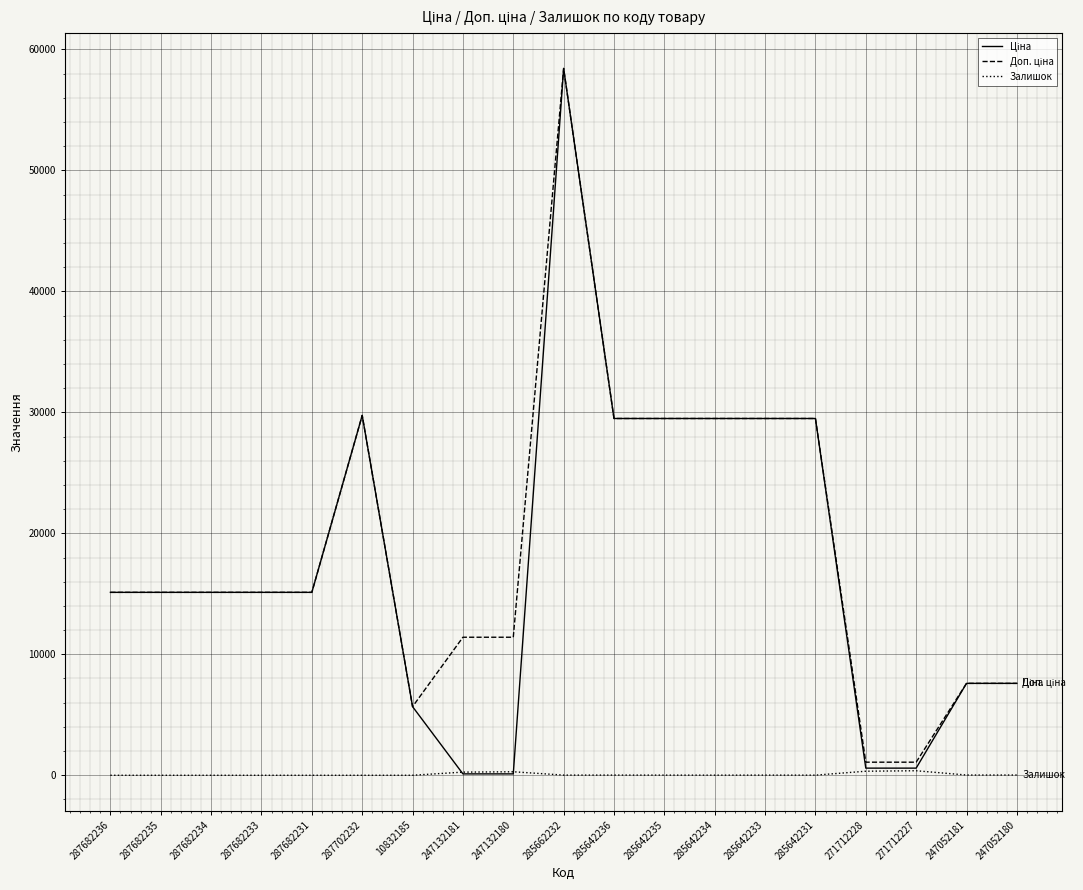

At which category is the sum across all series the highest?

285662232